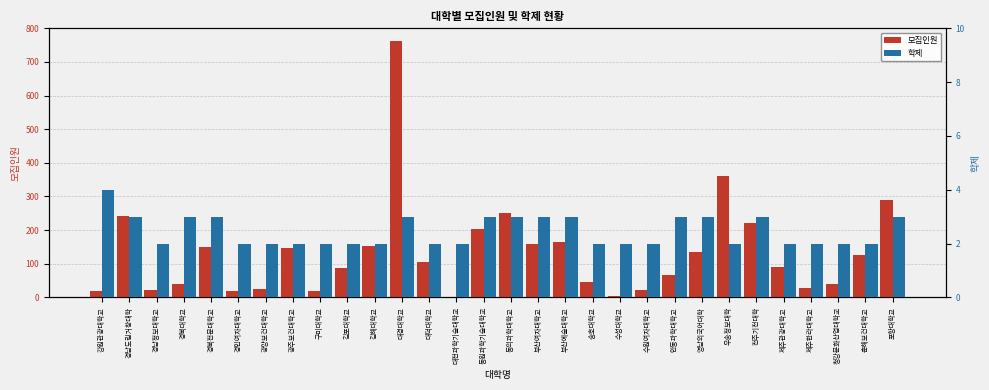

What is the label of the 23rd bar from the right?

광주보건대학교